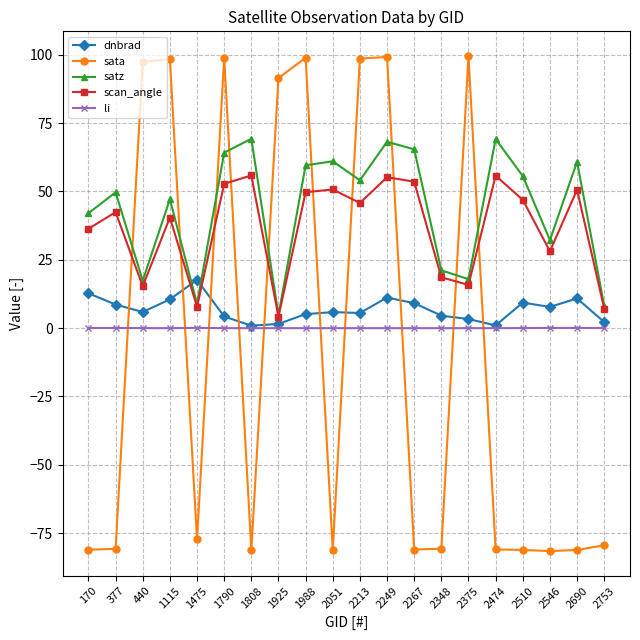

What are all the series names shown in the legend?

dnbrad, sata, satz, scan_angle, li